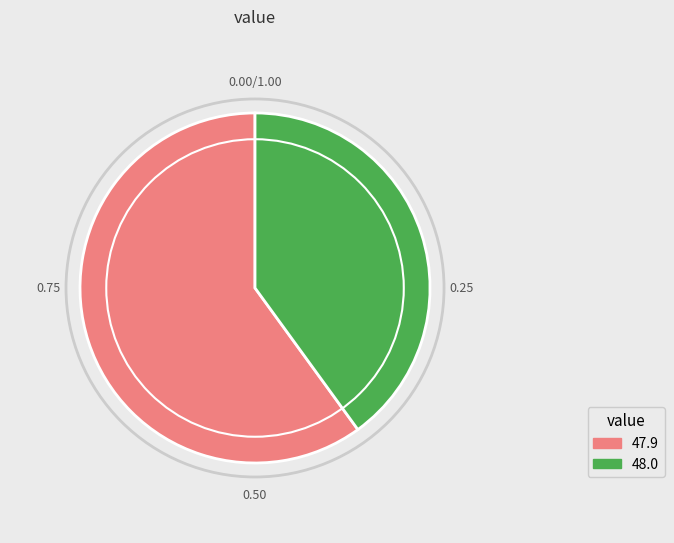

What is the largest slice in the pie chart?

47.9